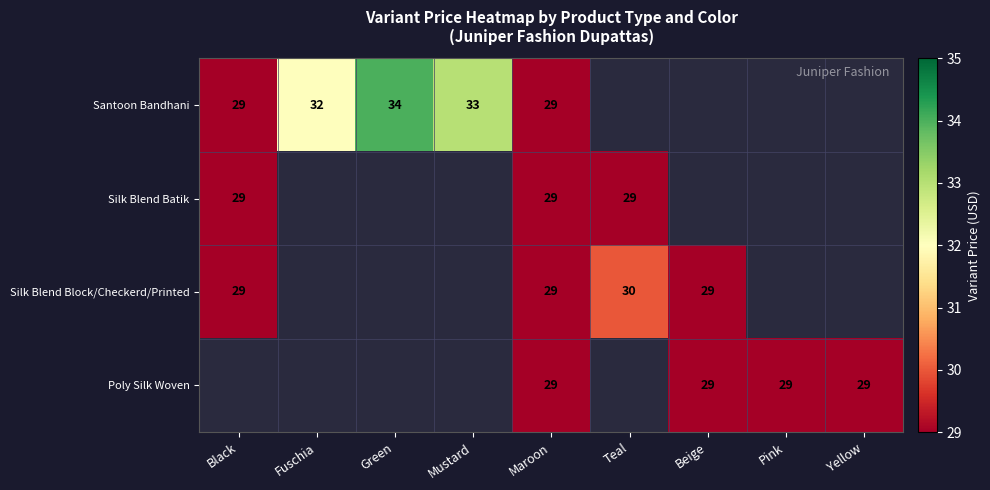

The Silk Blend Batik series shows 29 at Maroon. True or false?

True